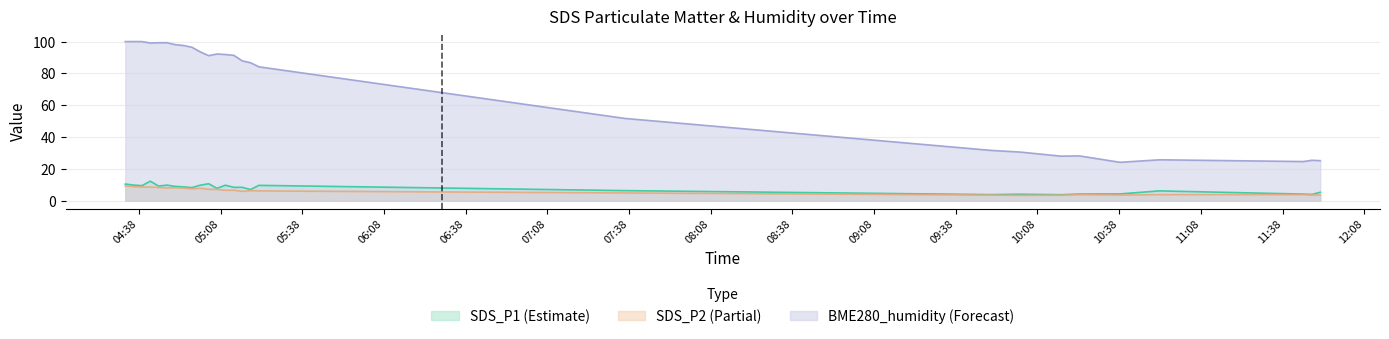

At which label does SDS_P2 first exceed 6?

2022/07/06 04:33:01